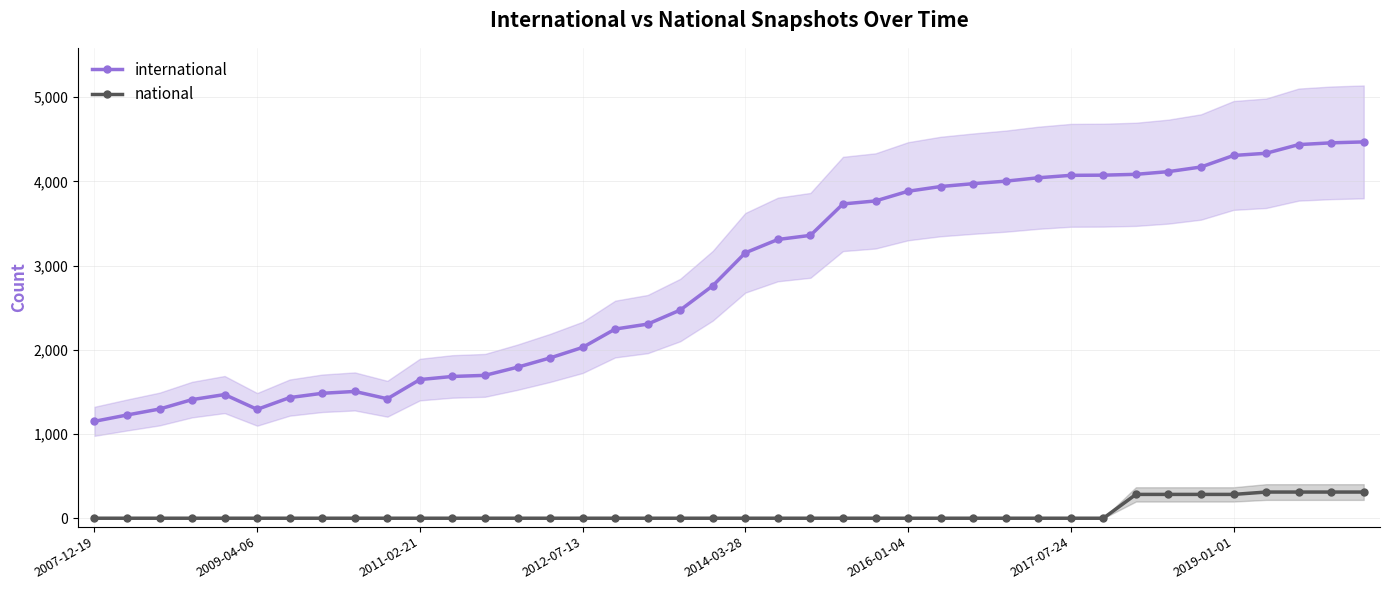

Count the number of categories in the chart.

40